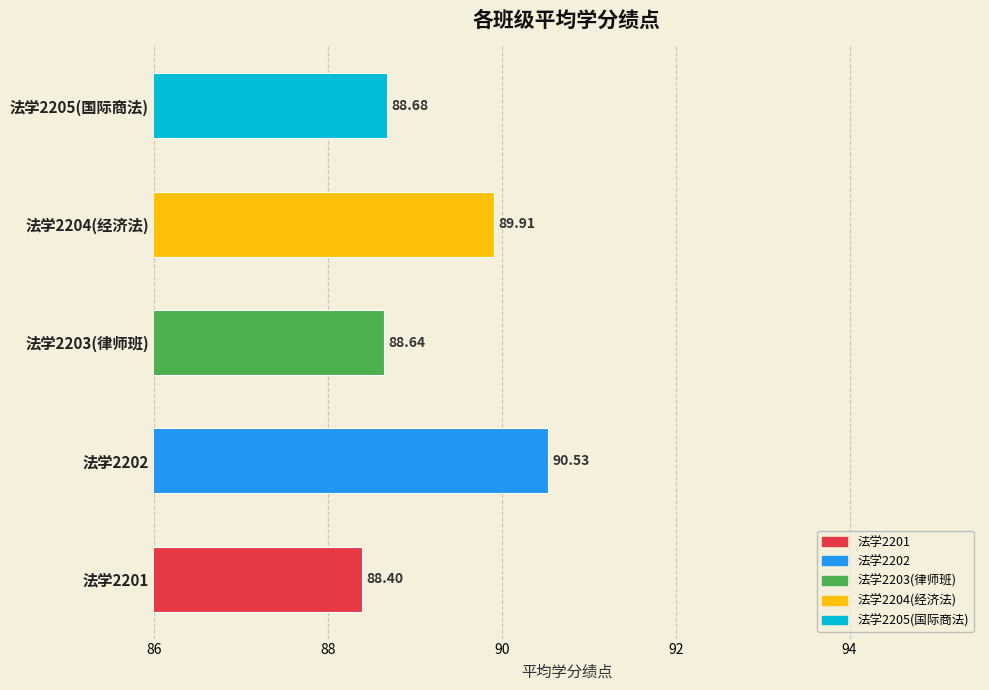

Are the bars grouped side by side (vs. stacked)?

No